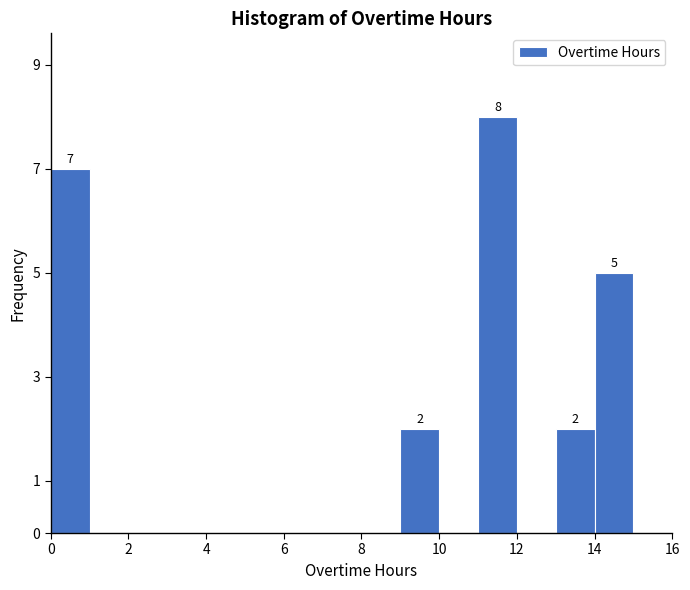

Over which range of the x-axis is the bar tallest?

11 to 12